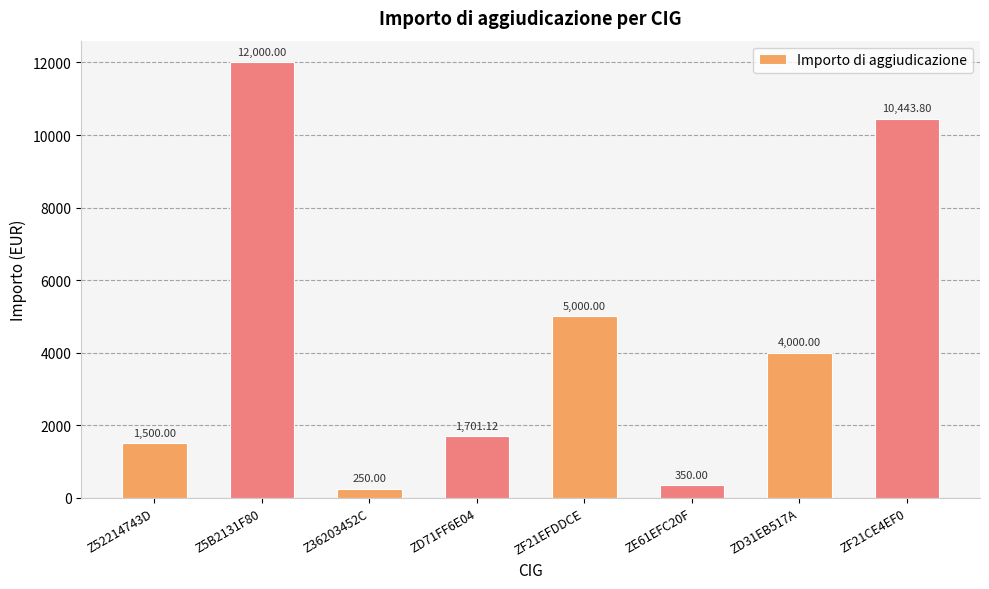

Reading left to right, extract all data points from this chart.

1500.0	12000.0	250.0	1701.1	5000.0	350.0	4000.0	10443.8